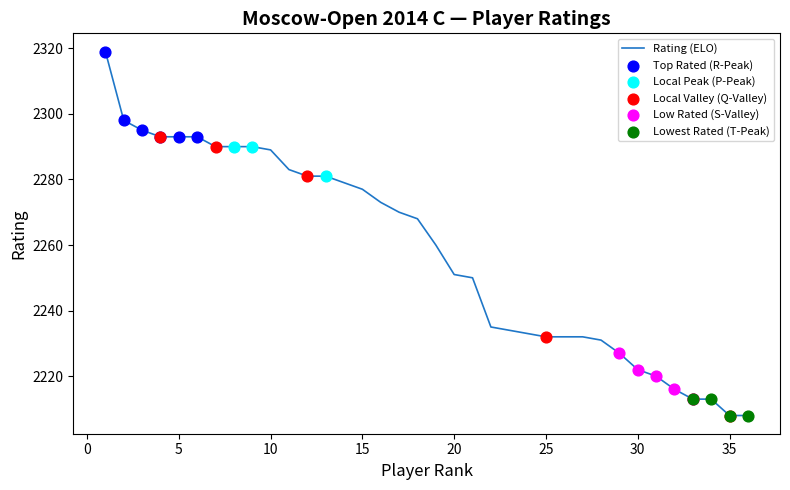

What is the greatest value displayed?

2319